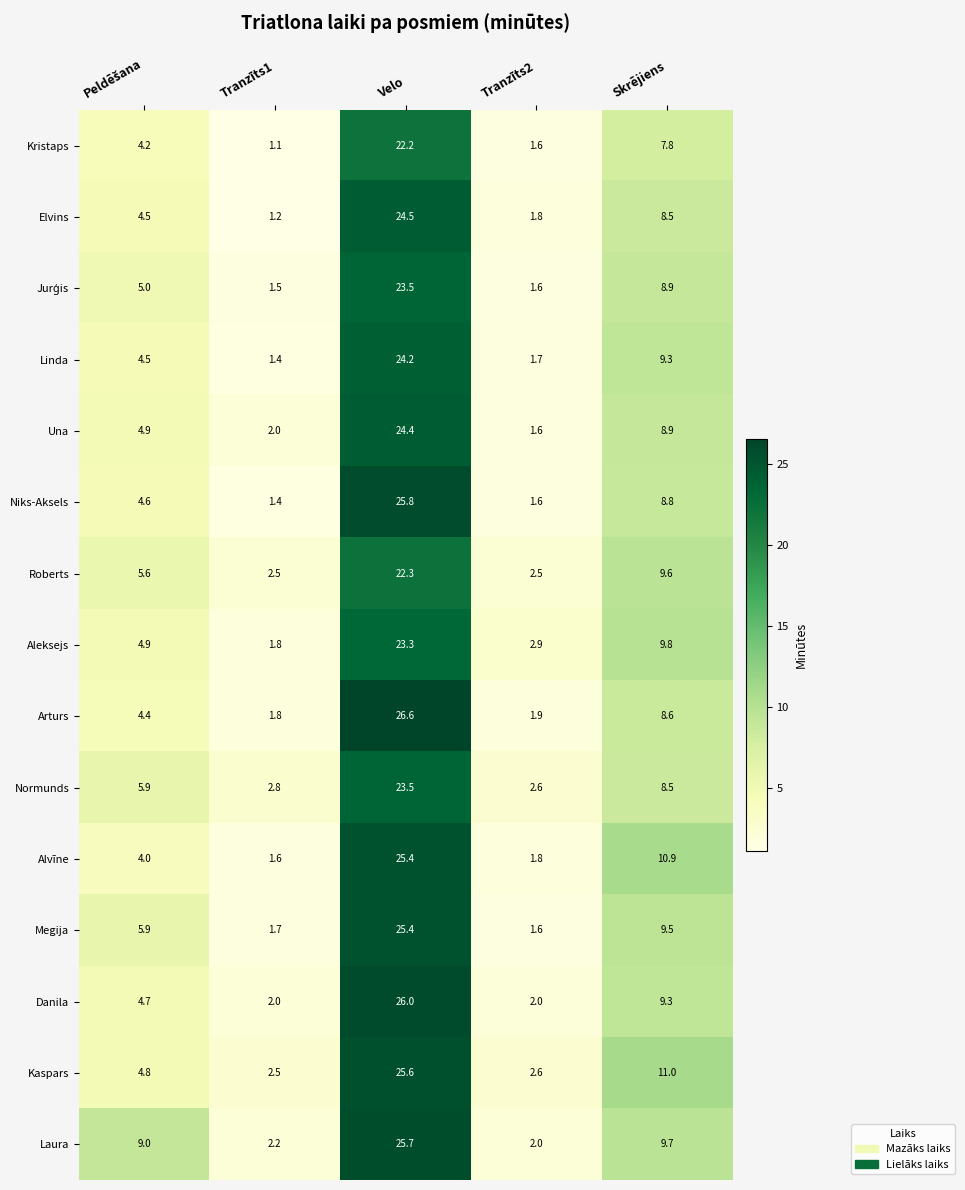

What is the difference between the maximum and minimum values in the Elvins series?

23.3